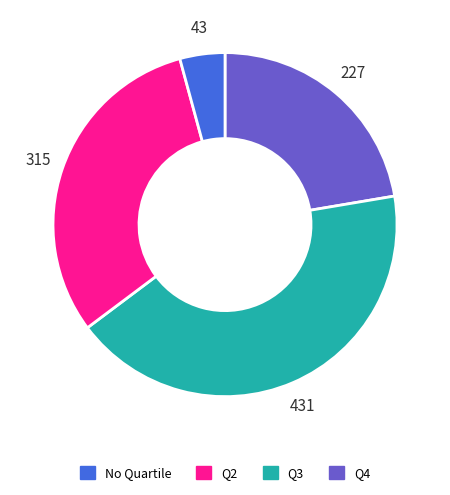

Does any single category account for the majority?

No